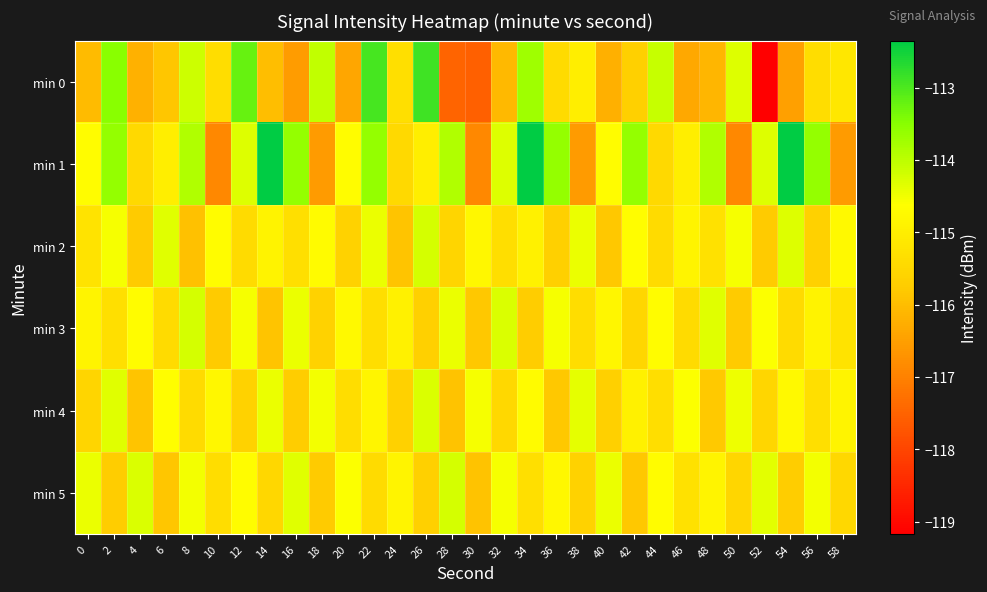

Reading right to left, what are all the values shown in this chart?

min 0: 58=-115.2	56=-115.4	54=-116.5	52=-119.2	50=-114.3	48=-116.1	46=-116.3	44=-114.1	42=-115.7	40=-116.2	38=-115.0	36=-115.4	34=-113.7	32=-116.1	30=-117.5	28=-117.5	26=-112.9	24=-115.3	22=-113.0	20=-116.4	18=-114.0	16=-116.5	14=-116.0	12=-113.2	10=-115.4	8=-114.1	6=-115.8	4=-116.2	2=-113.5	0=-116.0
min 1: 58=-116.6	56=-113.6	54=-112.3	52=-114.3	50=-116.9	48=-113.9	46=-115.0	44=-115.4	42=-113.6	40=-114.7	38=-116.6	36=-113.6	34=-112.3	32=-114.3	30=-116.9	28=-113.9	26=-115.0	24=-115.4	22=-113.6	20=-114.7	18=-116.6	16=-113.6	14=-112.3	12=-114.3	10=-116.9	8=-113.9	6=-115.0	4=-115.4	2=-113.6	0=-114.7
min 2: 58=-114.8	56=-115.6	54=-114.3	52=-115.8	50=-114.5	48=-115.3	46=-114.9	44=-115.4	42=-114.7	40=-115.8	38=-114.4	36=-115.7	34=-114.9	32=-115.3	30=-114.8	28=-115.6	26=-114.2	24=-115.9	22=-114.5	20=-115.6	18=-114.7	16=-115.3	14=-114.9	12=-115.4	10=-114.7	8=-115.9	6=-114.3	4=-115.8	2=-114.6	0=-115.2
min 3: 58=-115.2	56=-114.9	54=-115.4	52=-114.6	50=-115.8	48=-114.3	46=-115.4	44=-114.7	42=-115.5	40=-114.8	38=-115.4	36=-114.6	34=-115.7	32=-114.3	30=-115.8	28=-114.5	26=-115.7	24=-114.9	22=-115.3	20=-114.8	18=-115.6	16=-114.4	14=-115.9	12=-114.5	10=-115.8	8=-114.2	6=-115.4	4=-114.7	2=-115.3	0=-114.9
min 4: 58=-114.9	56=-115.3	54=-114.8	52=-115.5	50=-114.5	48=-115.8	46=-114.6	44=-115.3	42=-114.9	40=-115.7	38=-114.4	36=-115.8	34=-114.7	32=-115.5	30=-114.6	28=-115.9	26=-114.3	24=-115.6	22=-114.8	20=-115.4	18=-114.5	16=-115.7	14=-114.4	12=-115.6	10=-114.8	8=-115.4	6=-114.7	4=-115.9	2=-114.3	0=-115.6
min 5: 58=-115.5	56=-114.5	54=-115.7	52=-114.4	50=-115.5	48=-114.9	46=-115.3	44=-114.7	42=-115.8	40=-114.5	38=-115.6	36=-114.8	34=-115.3	32=-114.5	30=-115.9	28=-114.2	26=-115.7	24=-114.9	22=-115.4	20=-114.6	18=-115.8	16=-114.3	14=-115.5	12=-114.7	10=-115.4	8=-114.5	6=-115.8	4=-114.3	2=-115.7	0=-114.4